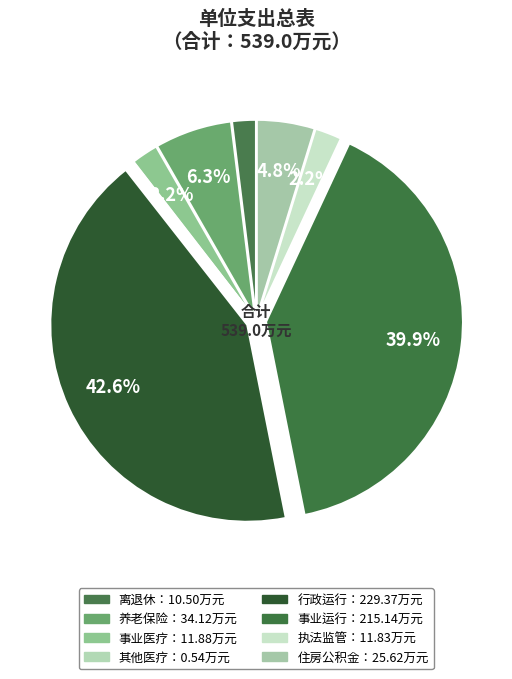

Which category has the smallest portion of the pie?

其他行政事业单位医疗支出